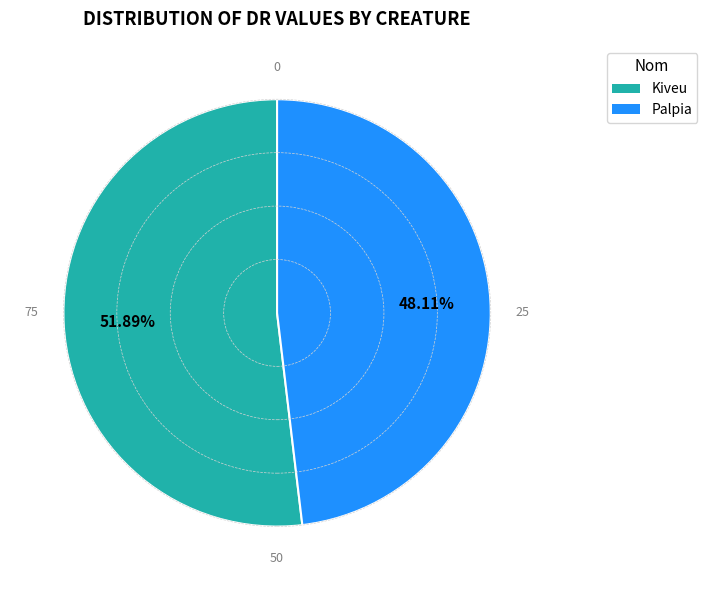

Does any single category account for the majority?

Yes